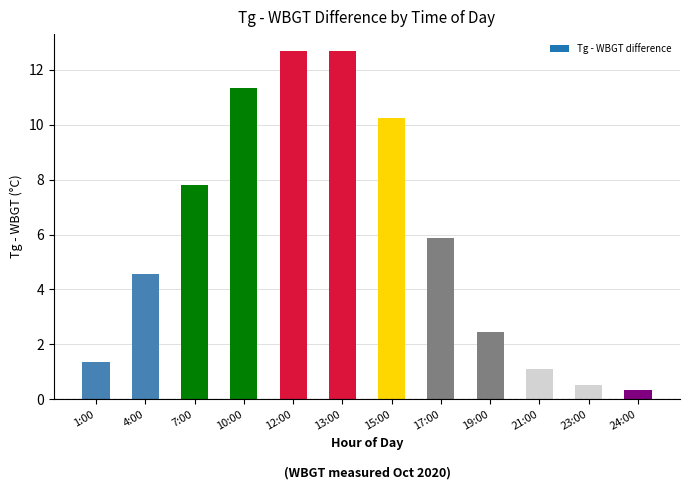

What is the greatest value displayed?

12.7